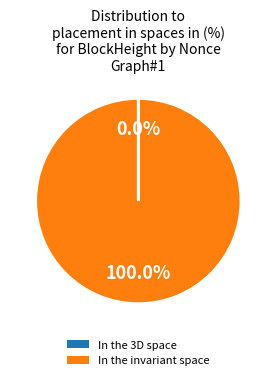

Is there any slice that represents more than half of the pie?

Yes